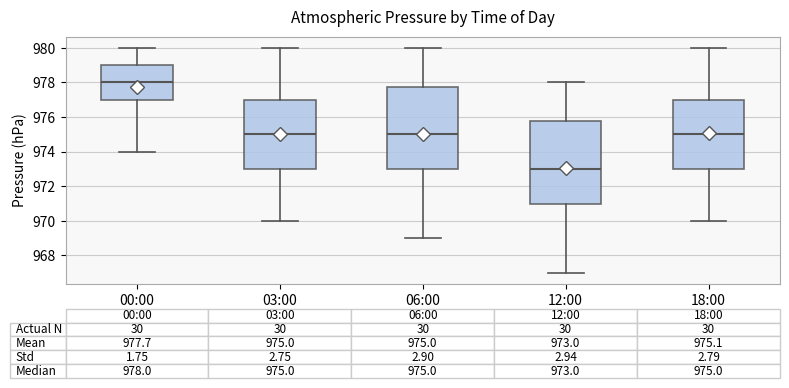

Which box's median line is the lowest?

12:00